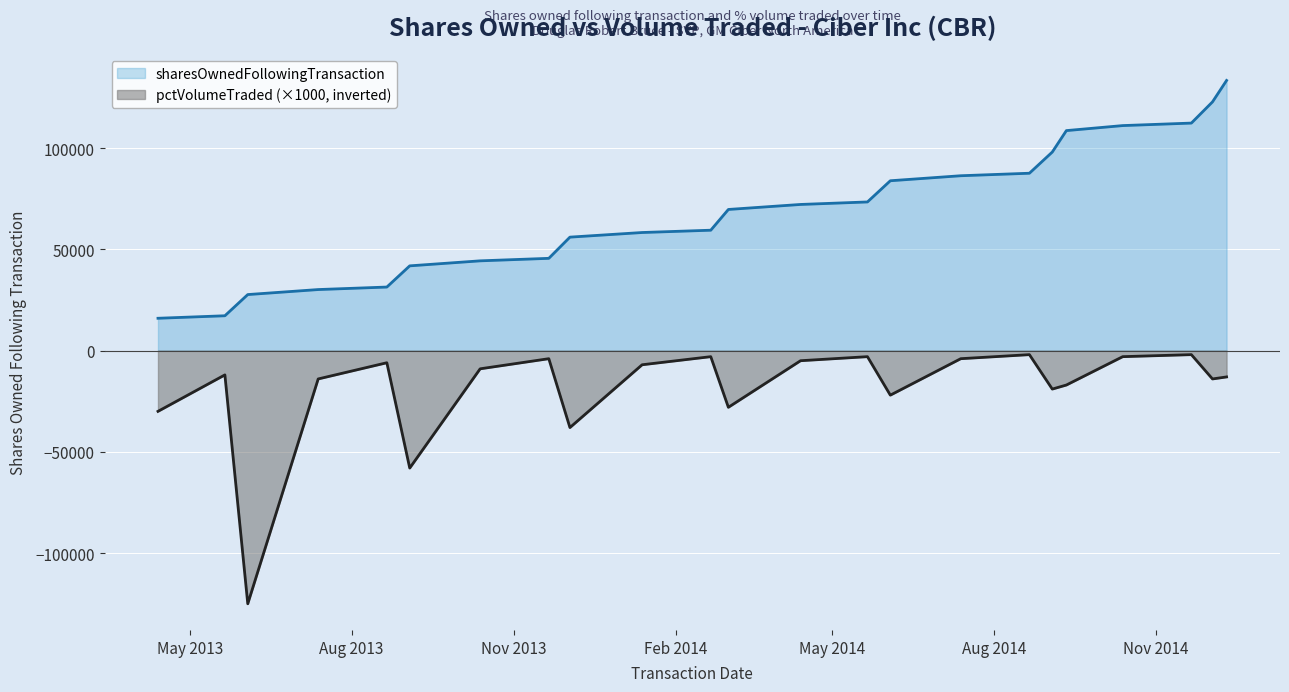

Reading left to right, list all the values displayed in this chart.

sharesOwnedFollowingTransaction: 2013-04-13=15956	2013-05-21=17193	2013-06-03=27658	2013-07-13=30132	2013-08-21=31369	2013-09-03=41834	2013-10-13=44308	2013-11-21=45546	2013-12-03=56011	2014-01-13=58292	2014-02-21=59433	2014-03-03=69672	2014-04-13=72146	2014-05-21=73383	2014-06-03=83848	2014-07-13=86322	2014-08-21=87559	2014-09-03=98024	2014-09-11=108608	2014-10-13=111082	2014-11-21=112319	2014-12-03=122784	2014-12-11=133368
pctVolumeTraded_neg: 2013-04-13=-30000	2013-05-21=-12000	2013-06-03=-125000	2013-07-13=-14000	2013-08-21=-6000	2013-09-03=-58000	2013-10-13=-9000	2013-11-21=-4000	2013-12-03=-38000	2014-01-13=-7000	2014-02-21=-3000	2014-03-03=-28000	2014-04-13=-5000	2014-05-21=-3000	2014-06-03=-22000	2014-07-13=-4000	2014-08-21=-2000	2014-09-03=-19000	2014-09-11=-17000	2014-10-13=-3000	2014-11-21=-2000	2014-12-03=-14000	2014-12-11=-13000